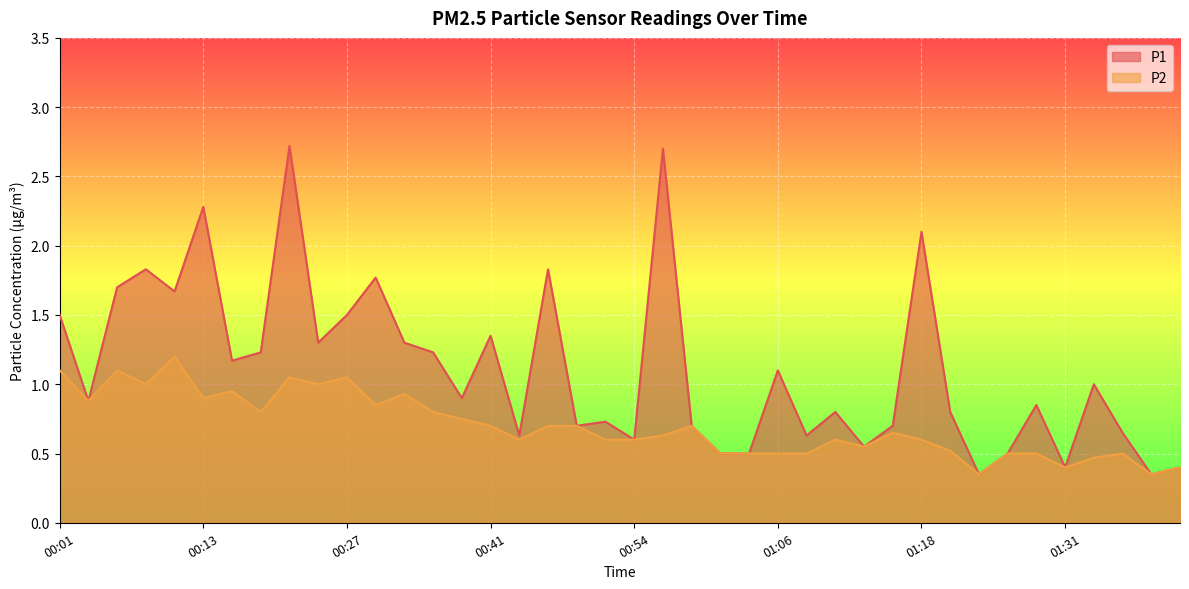

How many data points does each series have?

40